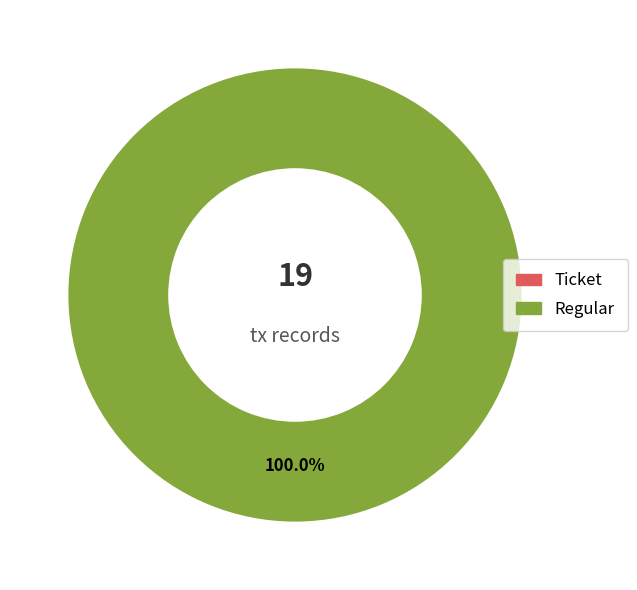

To the nearest percent, what is the difference between the largest and smallest slice percentages?

100%